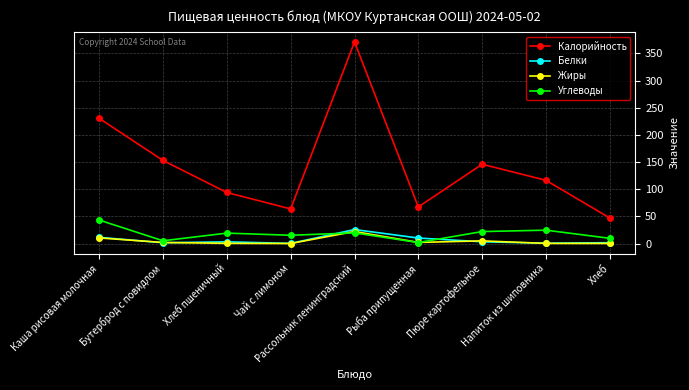

What is the difference between the highest and lowest values at Рассольник ленинградский?

351.6